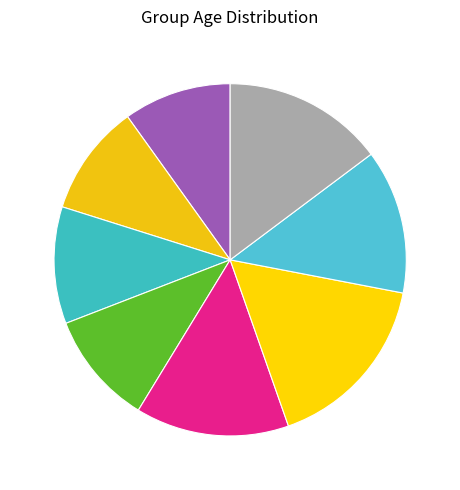

How many slices are in this pie chart?

8